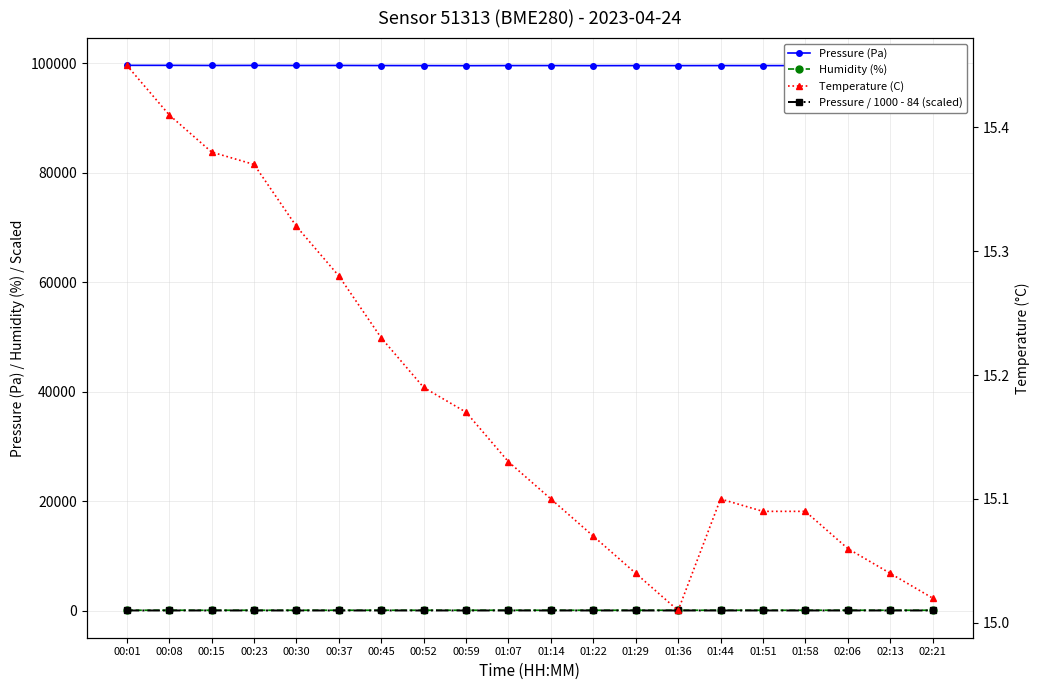

Between 00:45 and 00:59, which is larger?

00:45